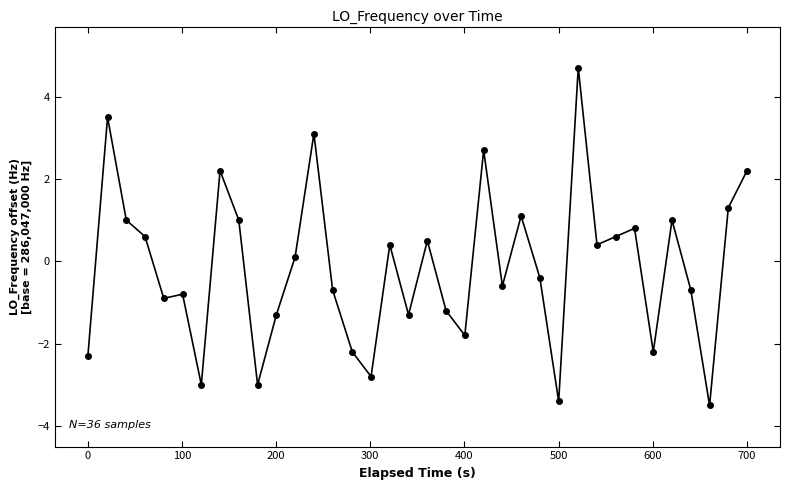

How many lines are shown in the chart?

1